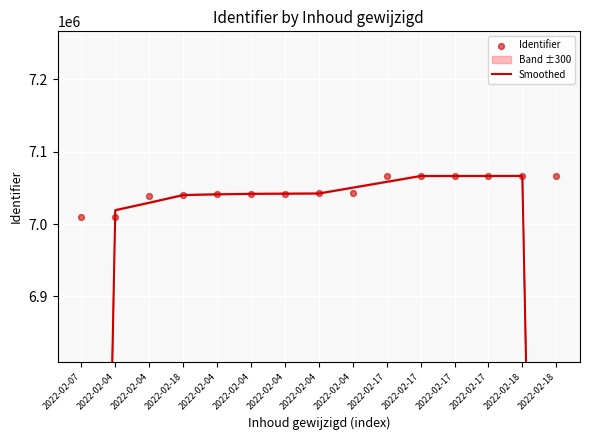

Which series has the largest Y range (max minus min)?

Smoothed